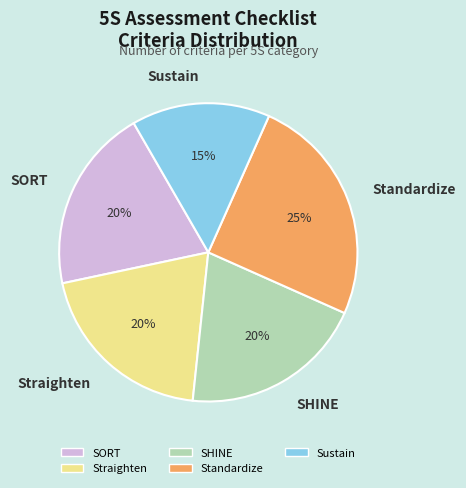

Which has a higher value, SORT or Sustain?

SORT